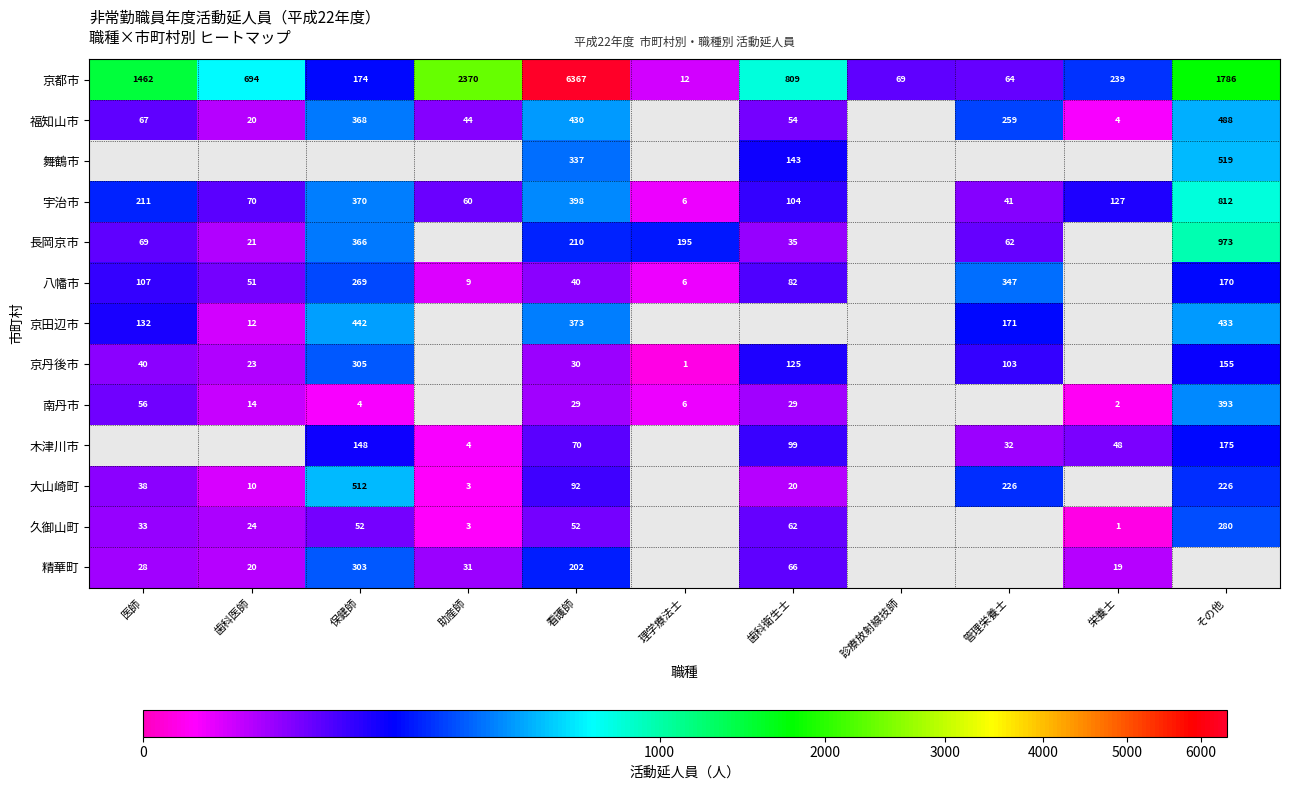

At which category is the sum across all series the highest?

看護師